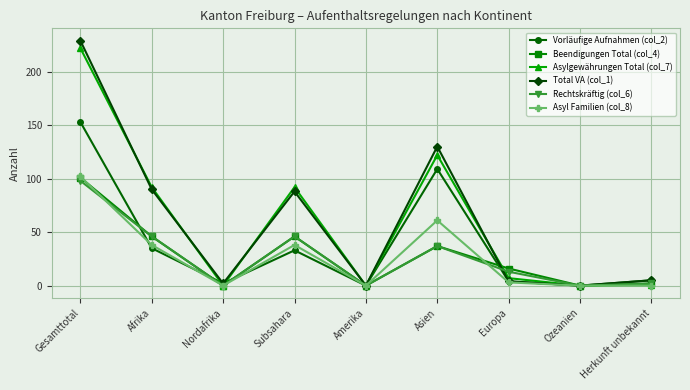

What is the sum of all Total VA (col_1) values?

548